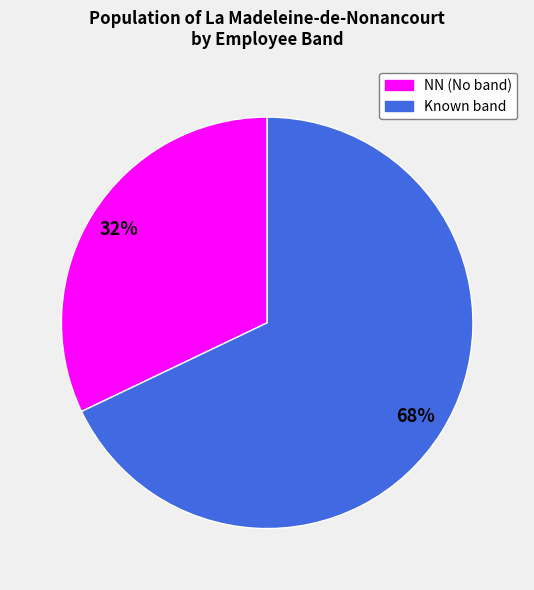

How many slices are in this pie chart?

2